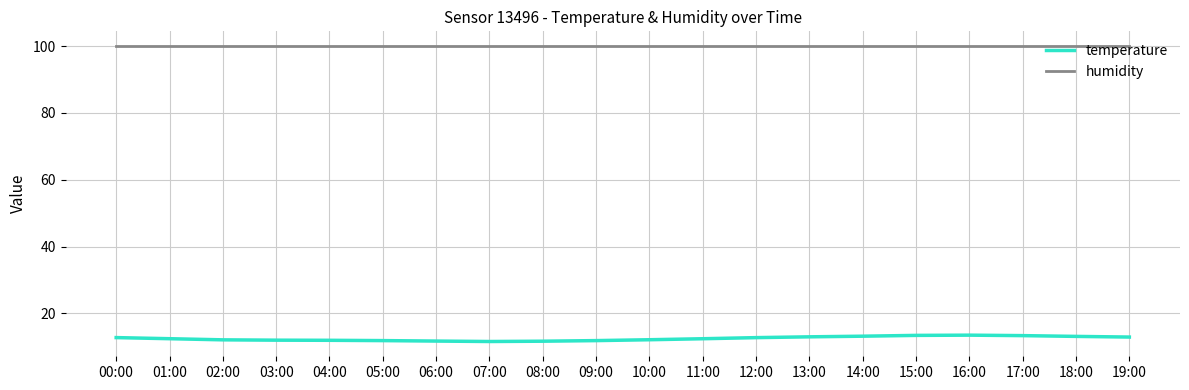

What is the difference between the highest and lowest values at 13:00?

87.0